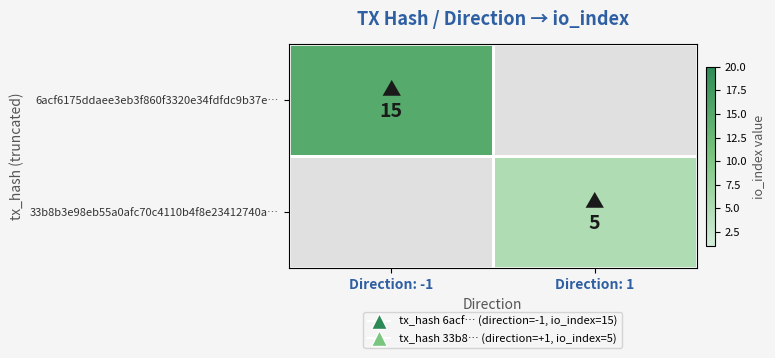

The value of 6acf6175ddaee3eb3f860f3320e34fdfdc9b37e… at Direction: -1 is 15.0. True or false?

True